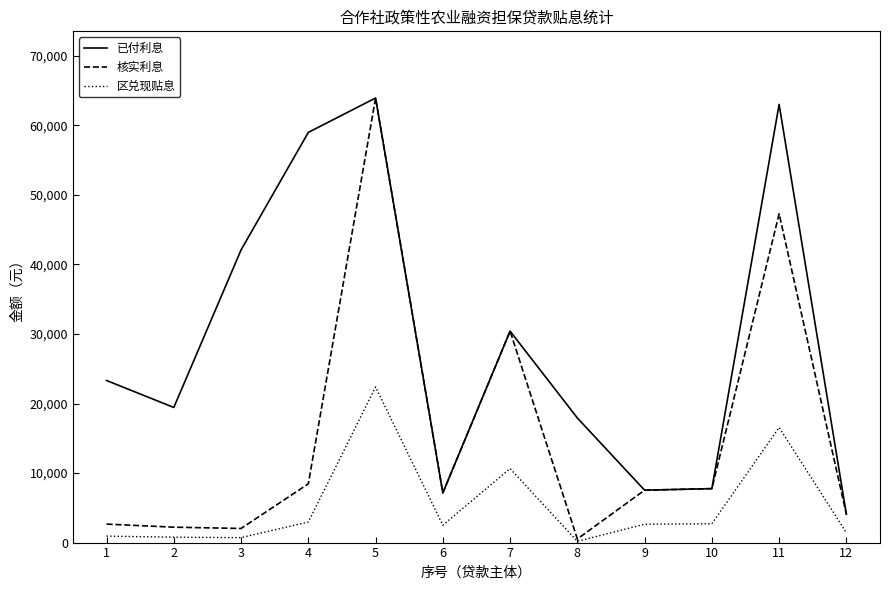

What are all the series names shown in the legend?

已付利息, 核实利息, 区兑现贴息